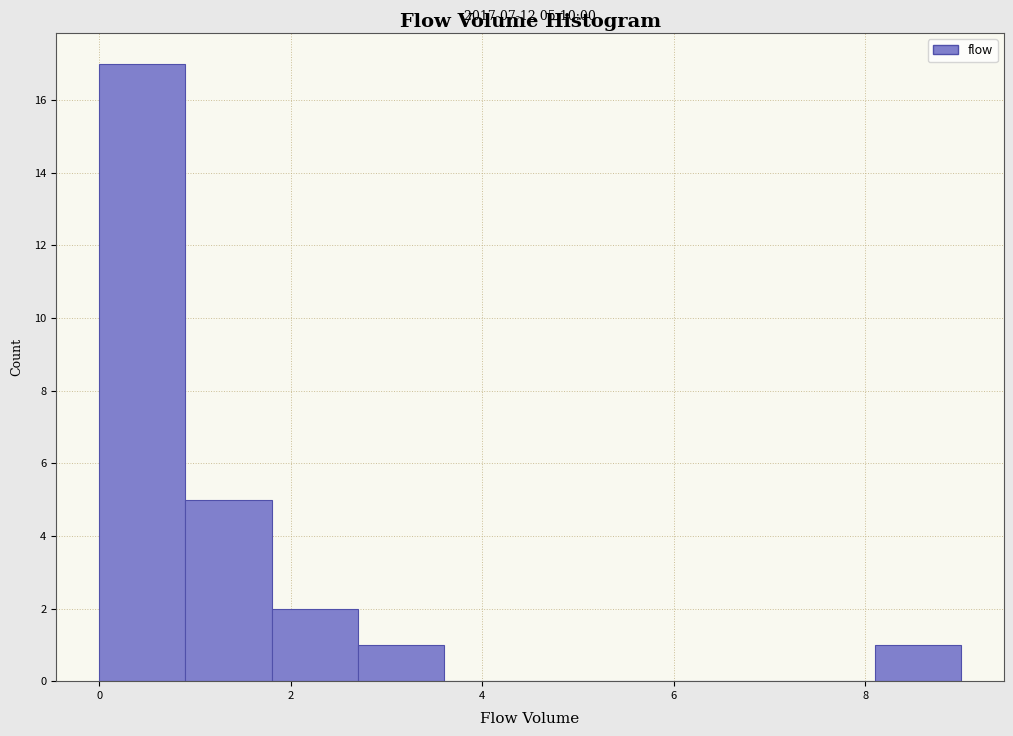

Over which range of the x-axis is the bar tallest?

0.0 to 0.9